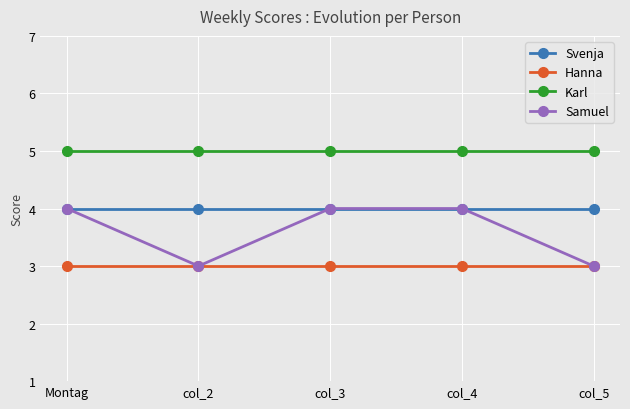

Which series has the largest total across all categories?

Karl